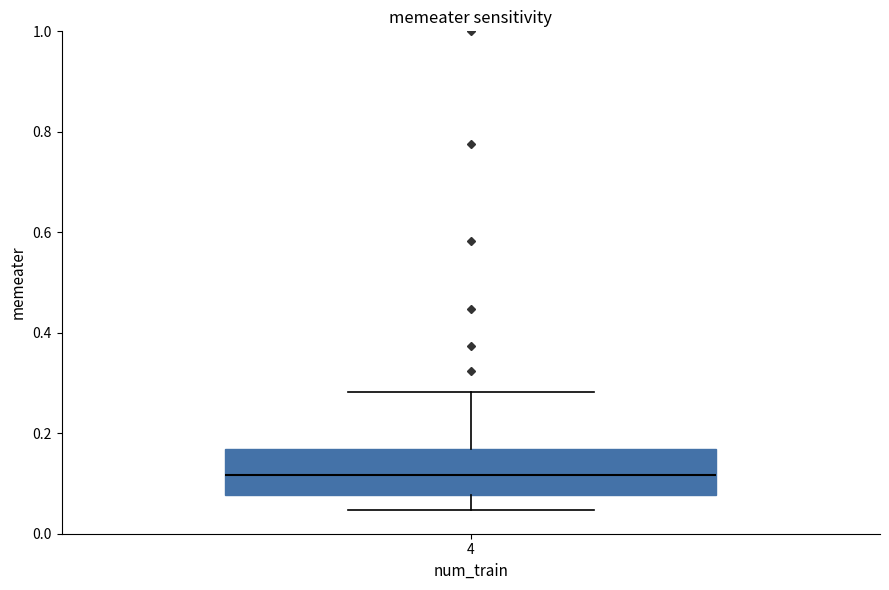

Read this box plot against the y-axis: the position of the median line, the range covered by the box, and the ends of both whiskers. The values are not printed on the chart, so give them approximately, as read against the axis.

median 0.12, box 0.08 to 0.16, whiskers 0.04 to 0.28